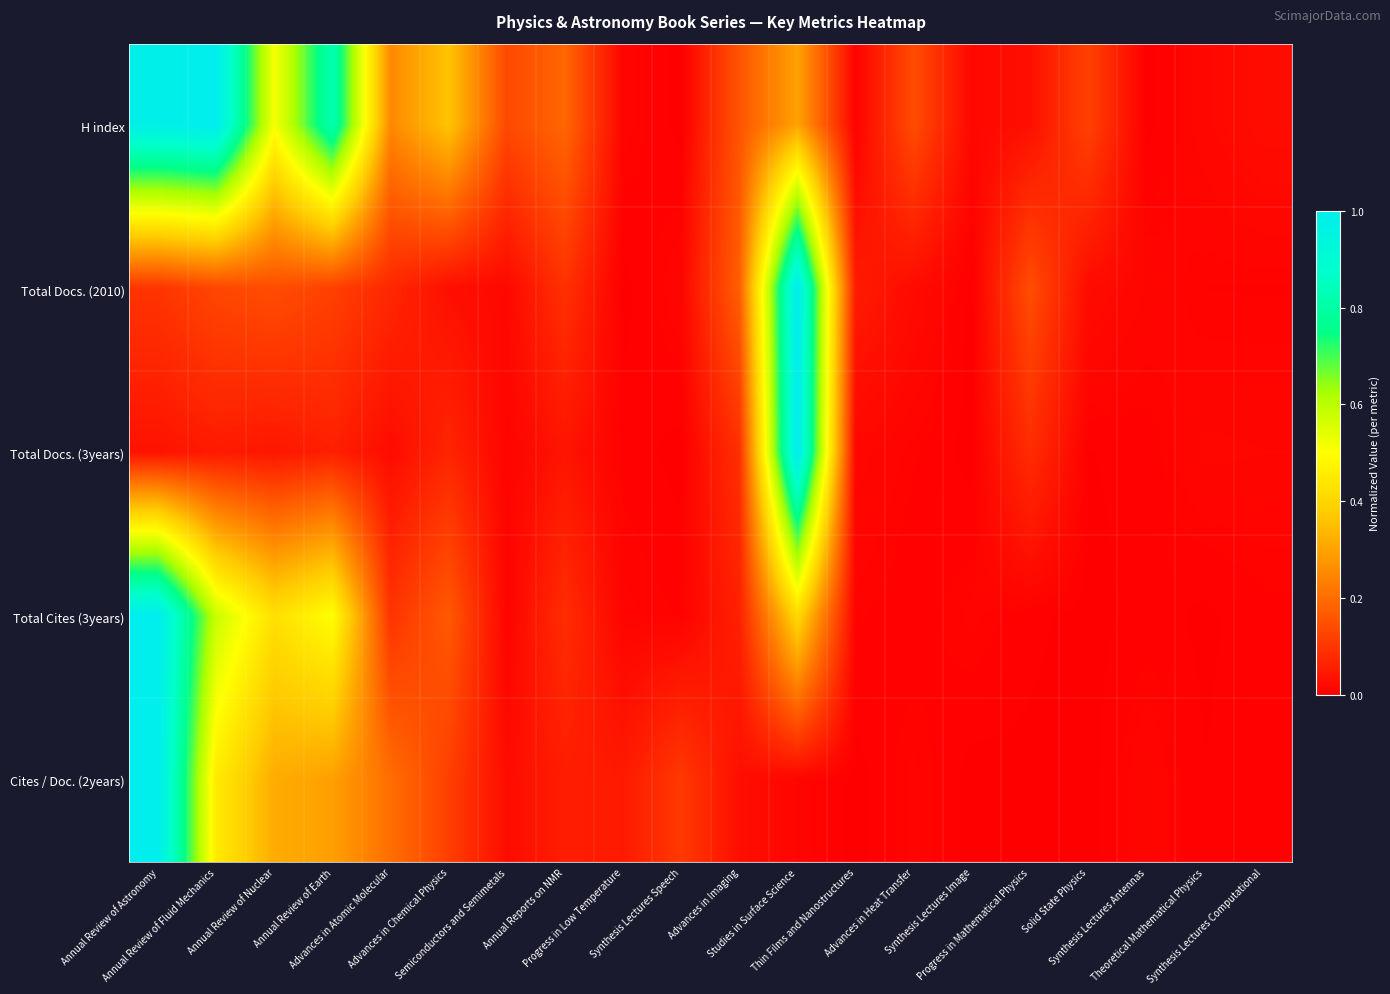

Reading left to right, transcribe all the data shown in this chart.

H index: Annual Review of Astronomy=1.0	Annual Review of Fluid Mechanics=1.0	Annual Review of Nuclear=0.5	Annual Review of Earth=0.8	Advances in Atomic Molecular=0.3	Advances in Chemical Physics=0.4	Semiconductors and Semimetals=0.1	Annual Reports on NMR=0.2	Progress in Low Temperature=0.0	Synthesis Lectures Speech=0.0	Advances in Imaging=0.2	Studies in Surface Science=0.3	Thin Films and Nanostructures=0.0	Advances in Heat Transfer=0.1	Synthesis Lectures Image=0.0	Progress in Mathematical Physics=0.0	Solid State Physics=0.1	Synthesis Lectures Antennas=0.0	Theoretical Mathematical Physics=0.0	Synthesis Lectures Computational=0.0
Total Docs. (2010): Annual Review of Astronomy=0.1	Annual Review of Fluid Mechanics=0.1	Annual Review of Nuclear=0.1	Annual Review of Earth=0.1	Advances in Atomic Molecular=0.1	Advances in Chemical Physics=0.0	Semiconductors and Semimetals=0.0	Annual Reports on NMR=0.1	Progress in Low Temperature=0.0	Synthesis Lectures Speech=0.0	Advances in Imaging=0.2	Studies in Surface Science=1.0	Thin Films and Nanostructures=0.1	Advances in Heat Transfer=0.0	Synthesis Lectures Image=0.0	Progress in Mathematical Physics=0.1	Solid State Physics=0.0	Synthesis Lectures Antennas=0.0	Theoretical Mathematical Physics=0.0	Synthesis Lectures Computational=0.0
Total Docs. (3years): Annual Review of Astronomy=0.0	Annual Review of Fluid Mechanics=0.0	Annual Review of Nuclear=0.0	Annual Review of Earth=0.1	Advances in Atomic Molecular=0.0	Advances in Chemical Physics=0.1	Semiconductors and Semimetals=0.0	Annual Reports on NMR=0.0	Progress in Low Temperature=0.0	Synthesis Lectures Speech=0.0	Advances in Imaging=0.1	Studies in Surface Science=1.0	Thin Films and Nanostructures=0.0	Advances in Heat Transfer=0.0	Synthesis Lectures Image=0.0	Progress in Mathematical Physics=0.1	Solid State Physics=0.0	Synthesis Lectures Antennas=0.0	Theoretical Mathematical Physics=0.0	Synthesis Lectures Computational=0.0
Total Cites (3years): Annual Review of Astronomy=1.0	Annual Review of Fluid Mechanics=0.6	Annual Review of Nuclear=0.4	Annual Review of Earth=0.5	Advances in Atomic Molecular=0.1	Advances in Chemical Physics=0.2	Semiconductors and Semimetals=0.0	Annual Reports on NMR=0.1	Progress in Low Temperature=0.0	Synthesis Lectures Speech=0.0	Advances in Imaging=0.1	Studies in Surface Science=0.4	Thin Films and Nanostructures=0.0	Advances in Heat Transfer=0.0	Synthesis Lectures Image=0.0	Progress in Mathematical Physics=0.0	Solid State Physics=0.0	Synthesis Lectures Antennas=0.0	Theoretical Mathematical Physics=0.0	Synthesis Lectures Computational=0.0
Cites / Doc. (2years): Annual Review of Astronomy=1.0	Annual Review of Fluid Mechanics=0.5	Annual Review of Nuclear=0.3	Annual Review of Earth=0.3	Advances in Atomic Molecular=0.2	Advances in Chemical Physics=0.1	Semiconductors and Semimetals=0.0	Annual Reports on NMR=0.1	Progress in Low Temperature=0.0	Synthesis Lectures Speech=0.1	Advances in Imaging=0.0	Studies in Surface Science=0.0	Thin Films and Nanostructures=0.0	Advances in Heat Transfer=0.0	Synthesis Lectures Image=0.0	Progress in Mathematical Physics=0.0	Solid State Physics=0.0	Synthesis Lectures Antennas=0.0	Theoretical Mathematical Physics=0.0	Synthesis Lectures Computational=0.0